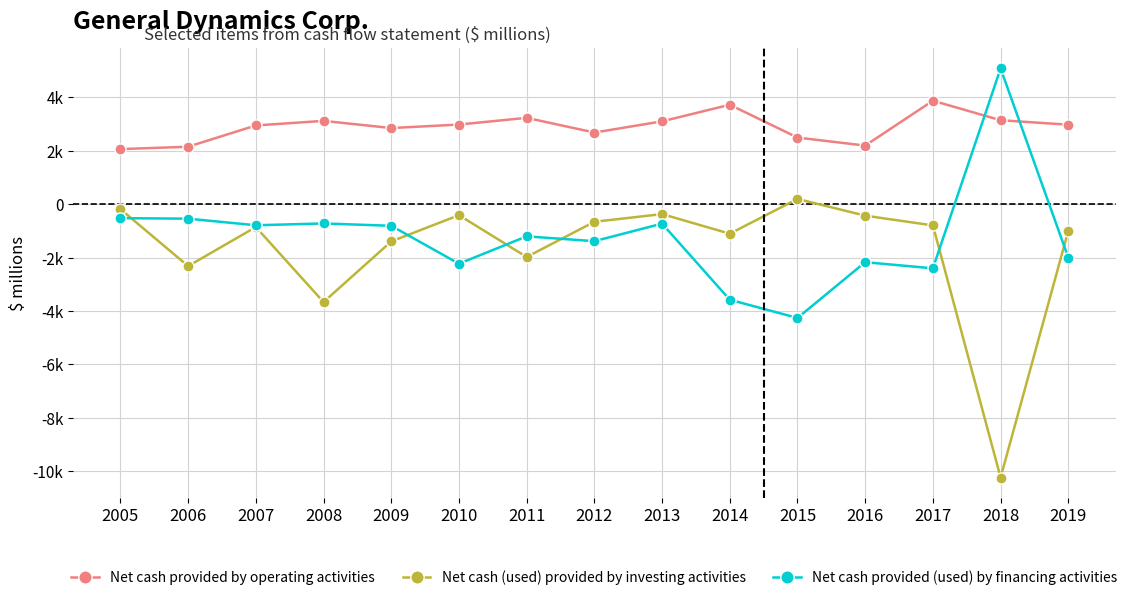

What is the lowest value of the Net cash provided by operating activities series?

2066